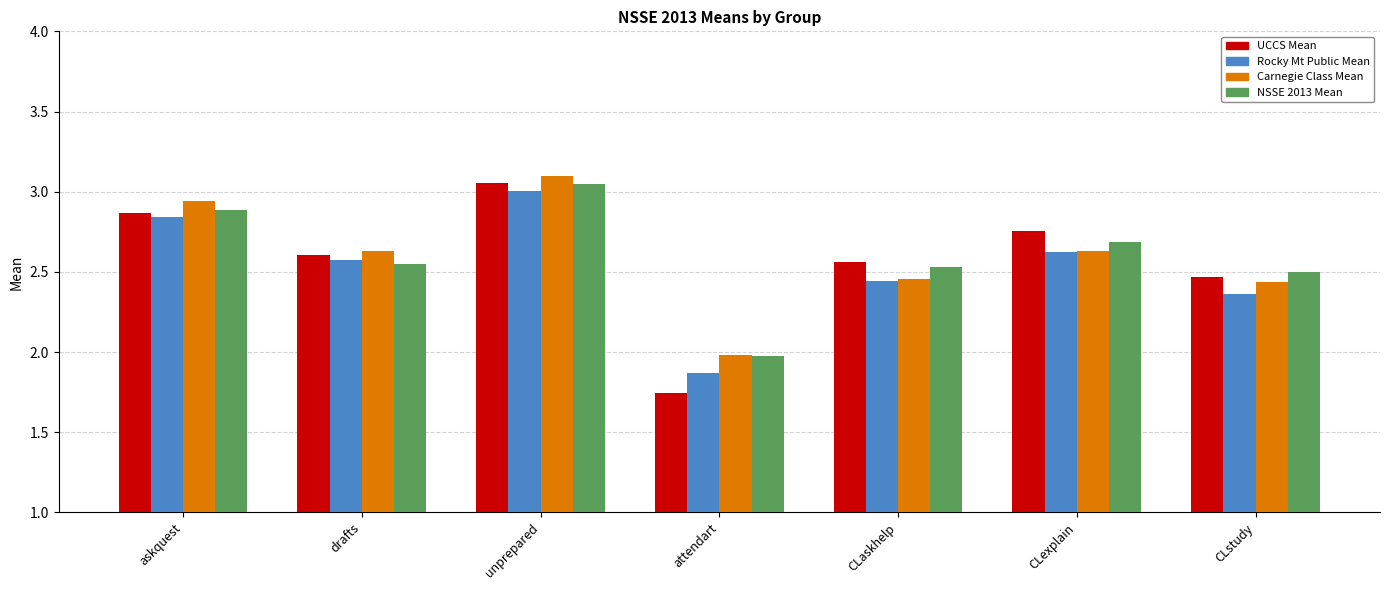

At which category is the sum across all series the highest?

unprepared